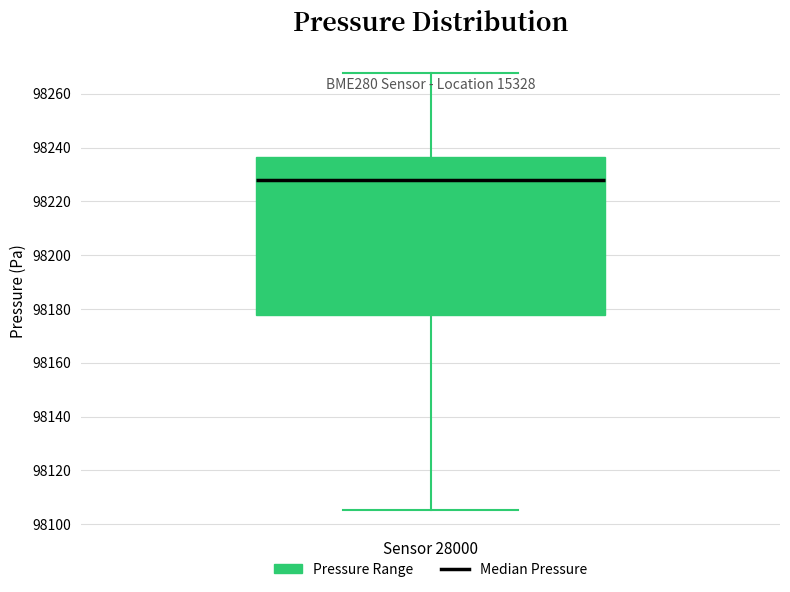

Read this box plot against the y-axis: the position of the median line, the range covered by the box, and the ends of both whiskers. The values are not printed on the chart, so give them approximately, as read against the axis.

median 98228, box 98178 to 98236, whiskers 98106 to 98268